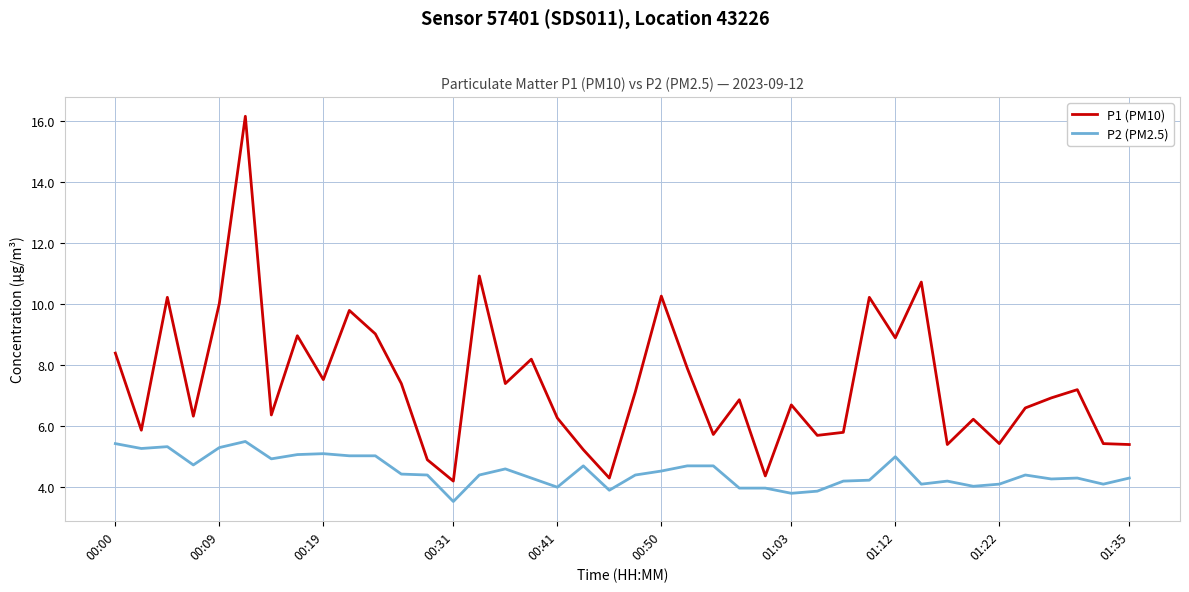

Which series has the widest spread of values?

P1 (PM10)